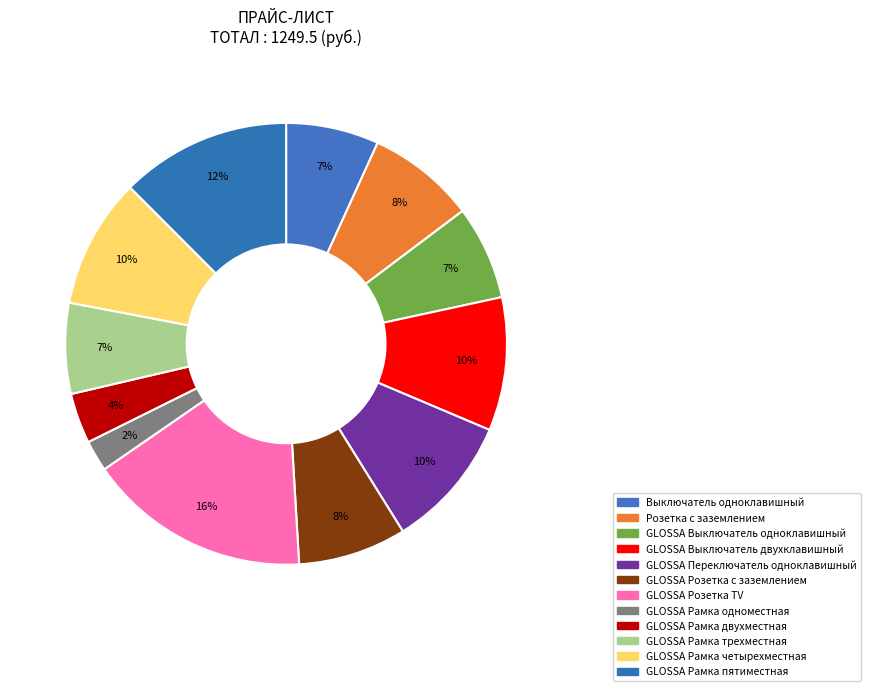

How many segments does this pie chart have?

12